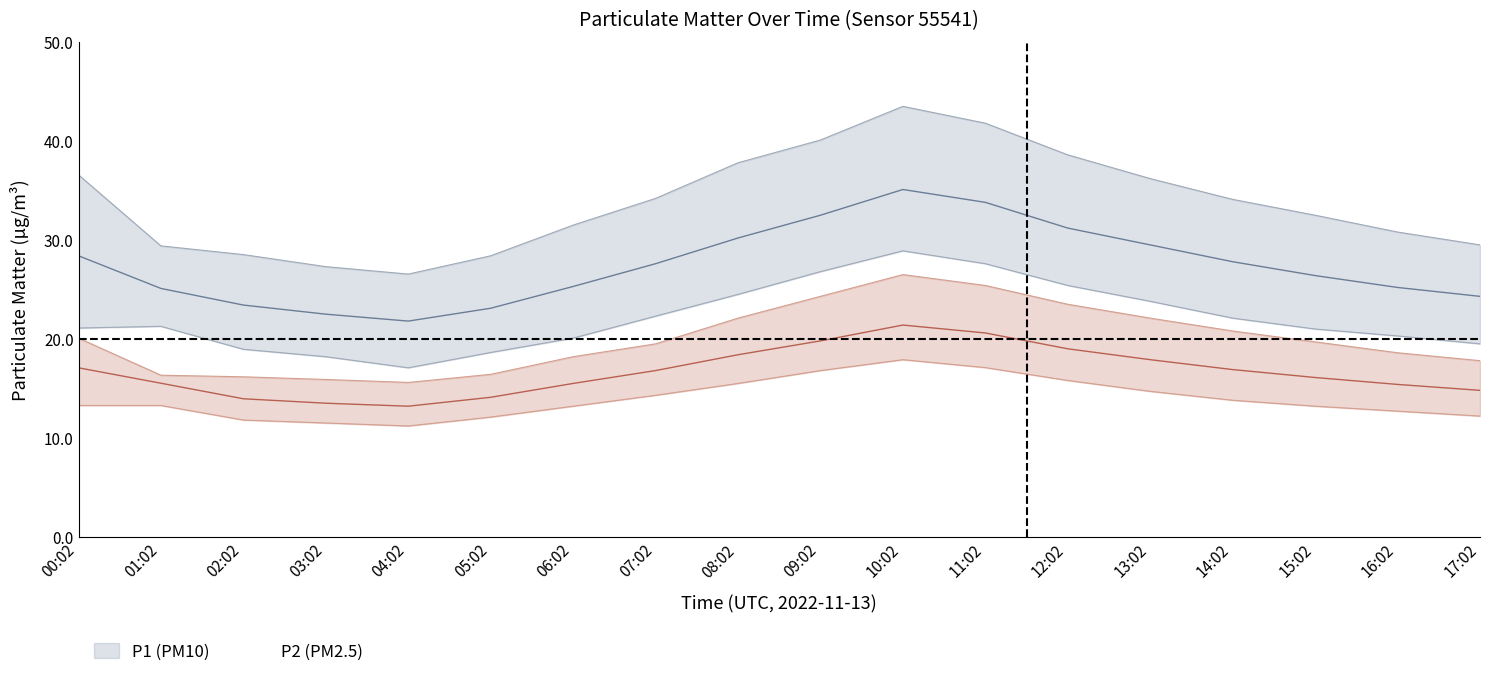

What is the label of the 9th point from the right?

09:02